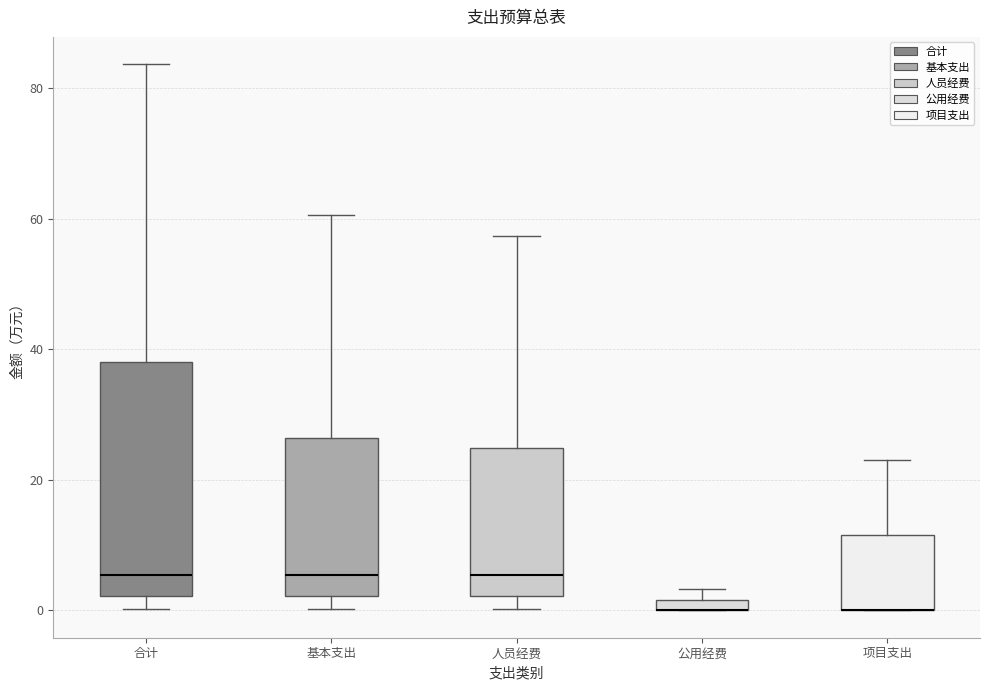

Where does the lower whisker of the box for 基本支出 end on the y-axis? The values are not printed on the chart, so give them approximately, as read against the axis.

0